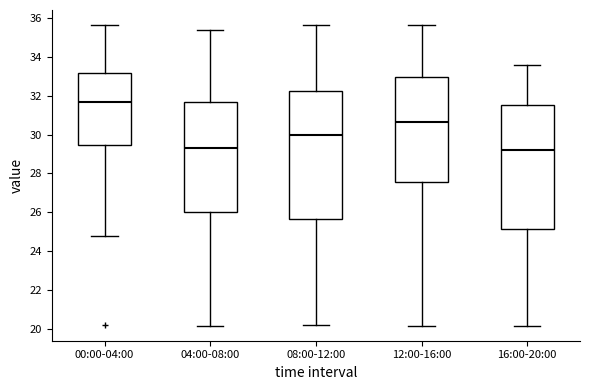

Reading left to right, transcribe this box plot: for each box, give where its median line is, the range the box spans, and where its two whiskers end, as read against the y-axis. The values are not printed on the chart, so give them approximately, as read against the axis.

00:00-04:00: median 31.6, box 29.4 to 33.2, whiskers 24.8 to 35.6
04:00-08:00: median 29.4, box 26.0 to 31.6, whiskers 20.2 to 35.4
08:00-12:00: median 30.0, box 25.6 to 32.2, whiskers 20.2 to 35.6
12:00-16:00: median 30.6, box 27.6 to 33.0, whiskers 20.2 to 35.6
16:00-20:00: median 29.2, box 25.2 to 31.4, whiskers 20.2 to 33.6